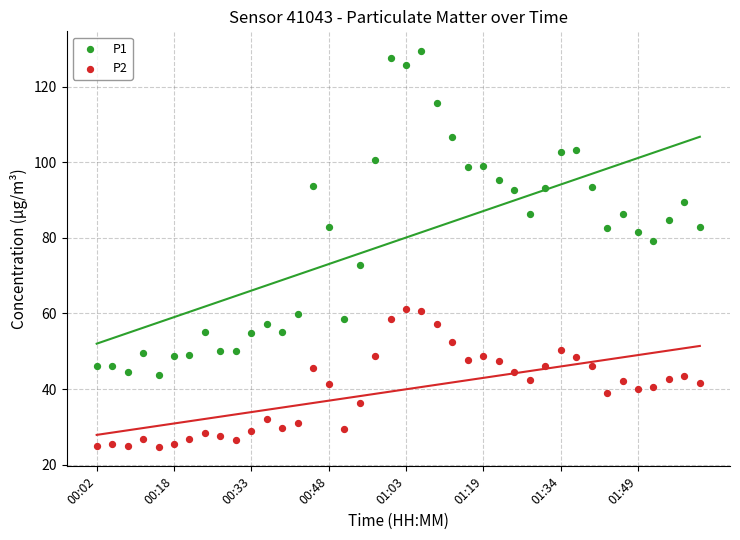

Which series reaches the maximum Y coordinate?

P1